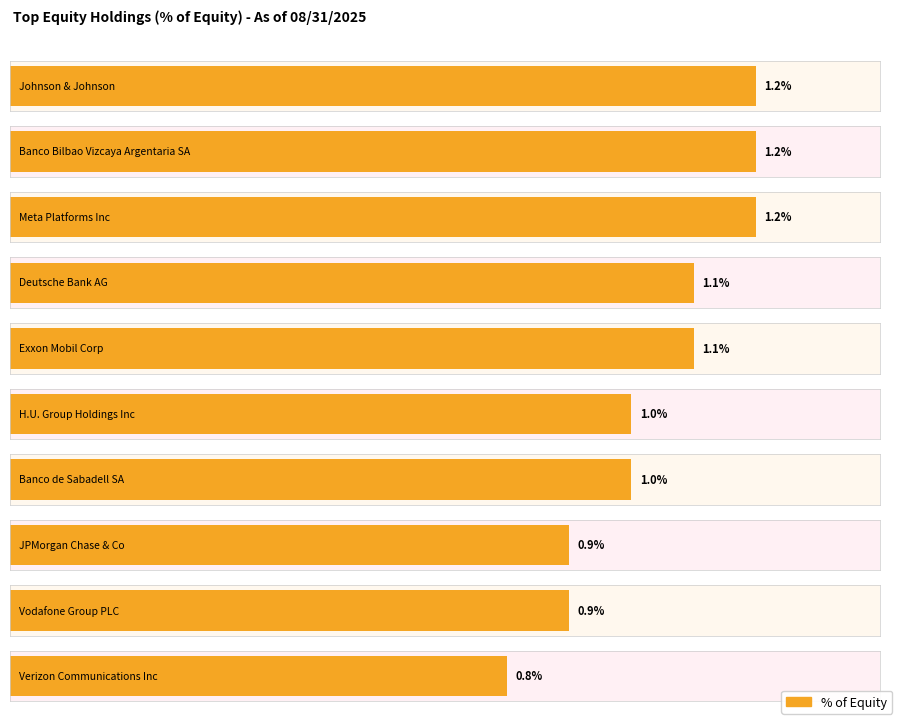

Which has a higher value, Banco de Sabadell SA or Banco Bilbao Vizcaya Argentaria SA?

Banco Bilbao Vizcaya Argentaria SA